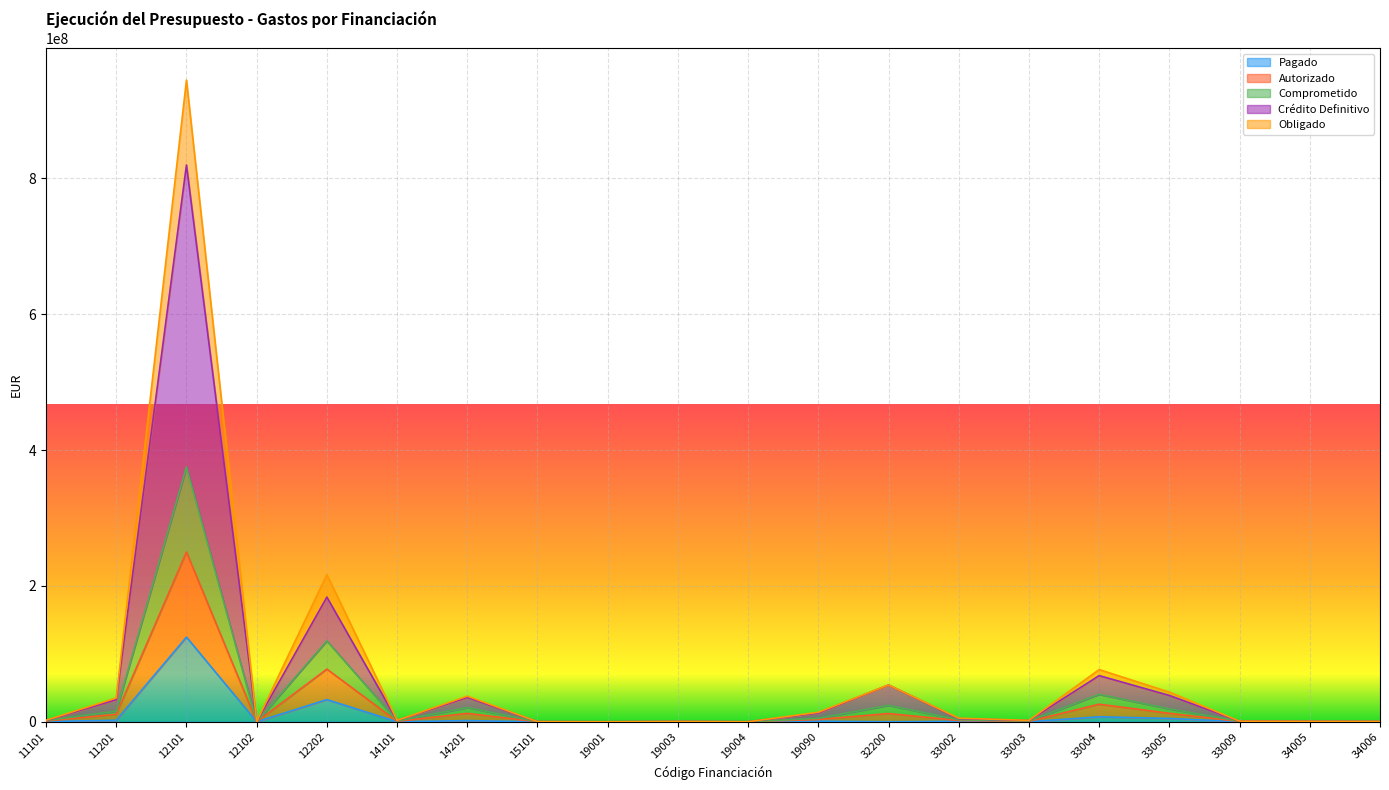

How many series are shown in this chart?

5